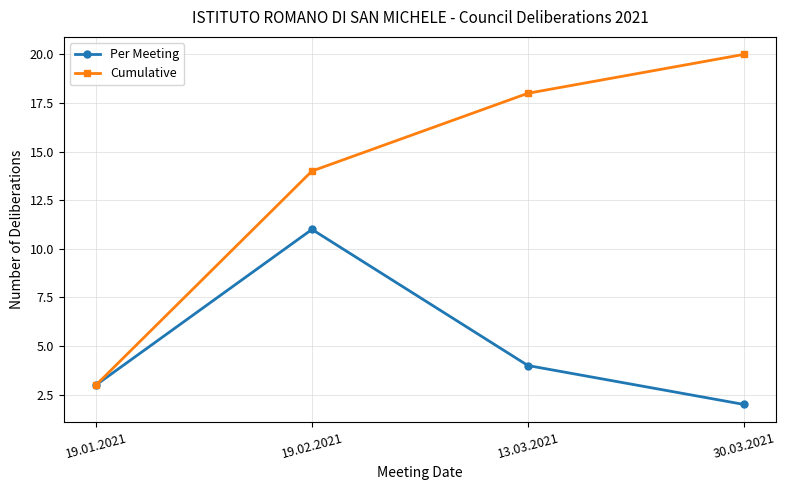

How many distinct data groups are displayed?

2